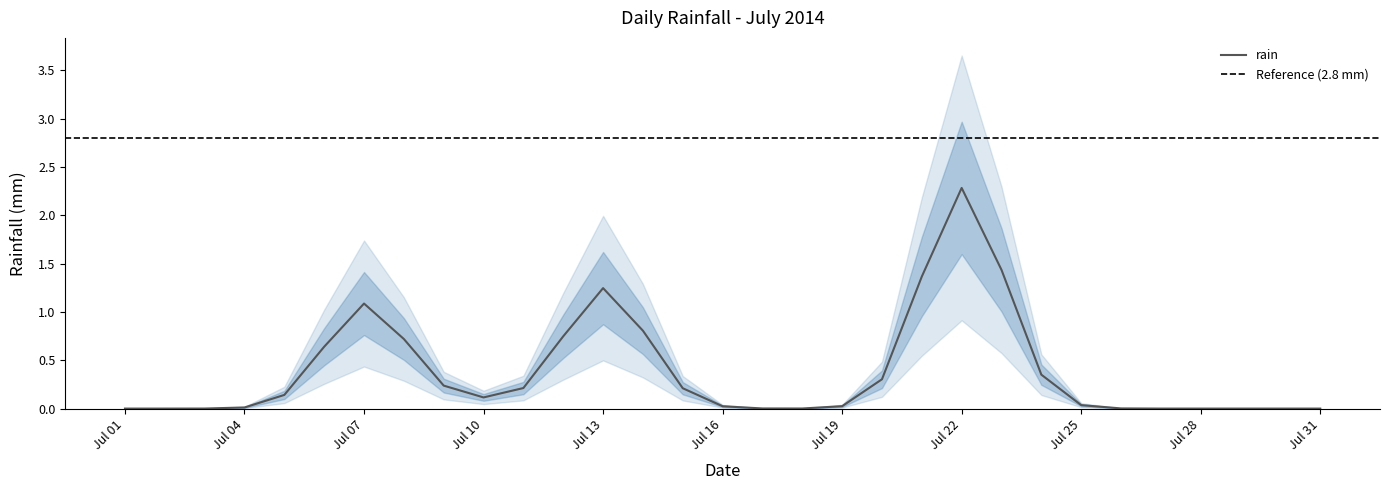

Where is the first local maximum?

2014-07-07